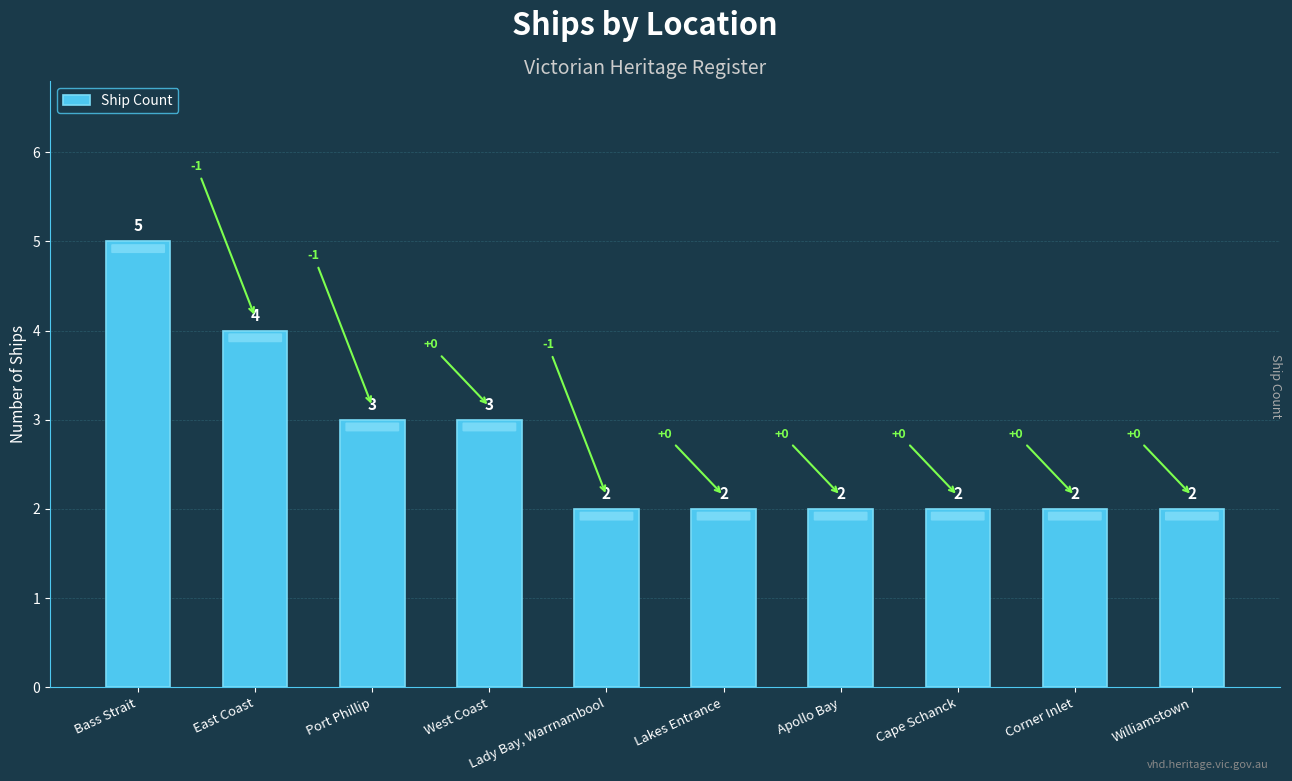

What is the value of the 4th bar from the left?

3